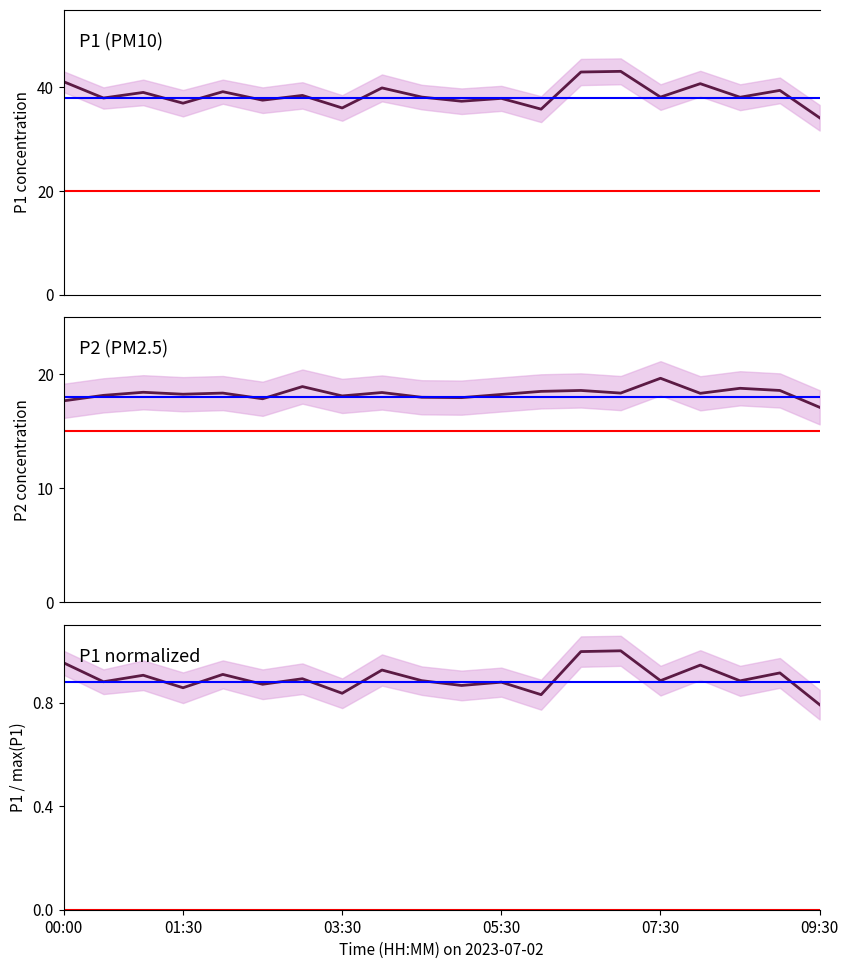

Between 7 and 18, which series saw the biggest shift?

P1